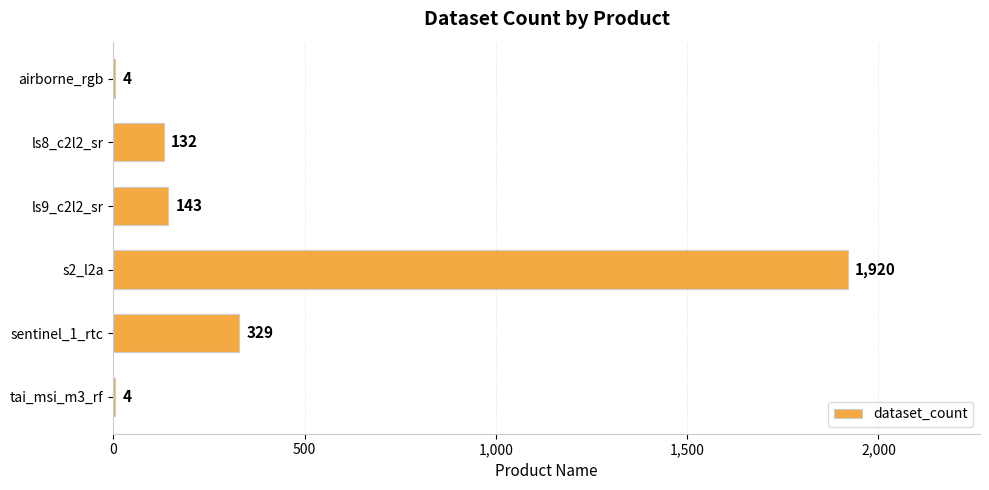

Which has a higher value, sentinel_1_rtc or ls9_c2l2_sr?

sentinel_1_rtc